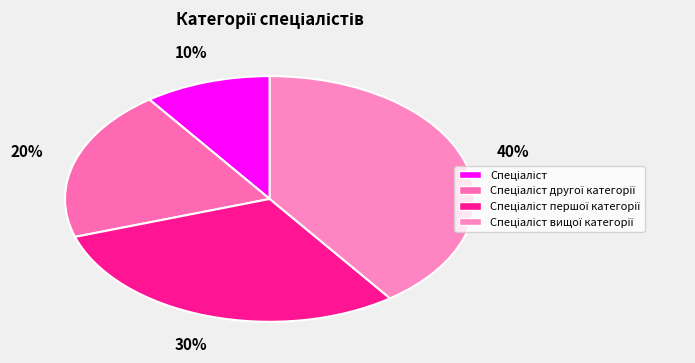

Which slice is the smallest?

Спеціаліст